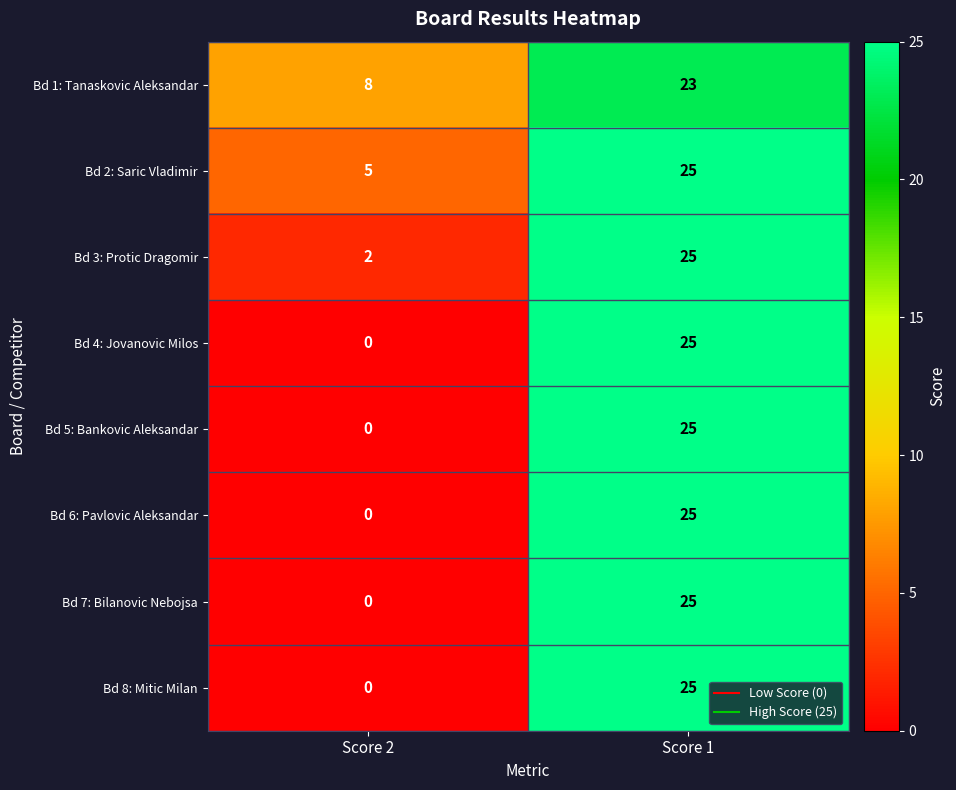

What is the spread (max minus min) of values at Score 2?

8